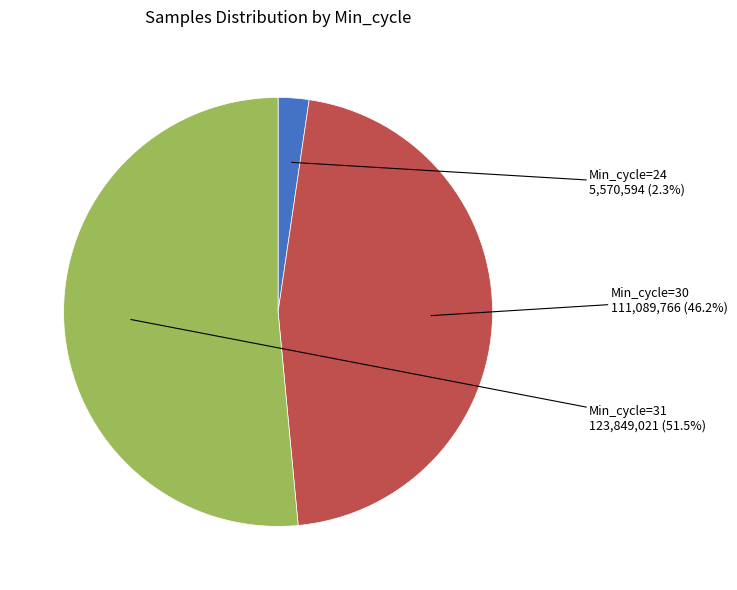

Is there any slice that represents more than half of the pie?

Yes